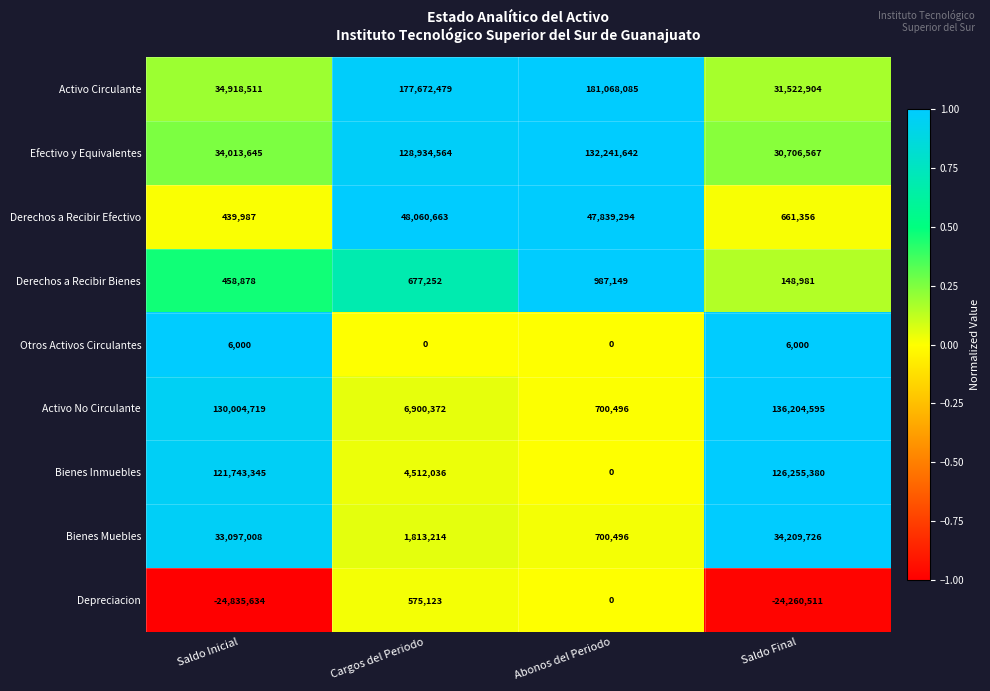

Rank the series at Cargos del Periodo from lowest to highest value.

Otros Activos Circulantes, Depreciacion, Derechos a Recibir Bienes, Bienes Muebles, Bienes Inmuebles, Activo No Circulante, Derechos a Recibir Efectivo, Efectivo y Equivalentes, Activo Circulante